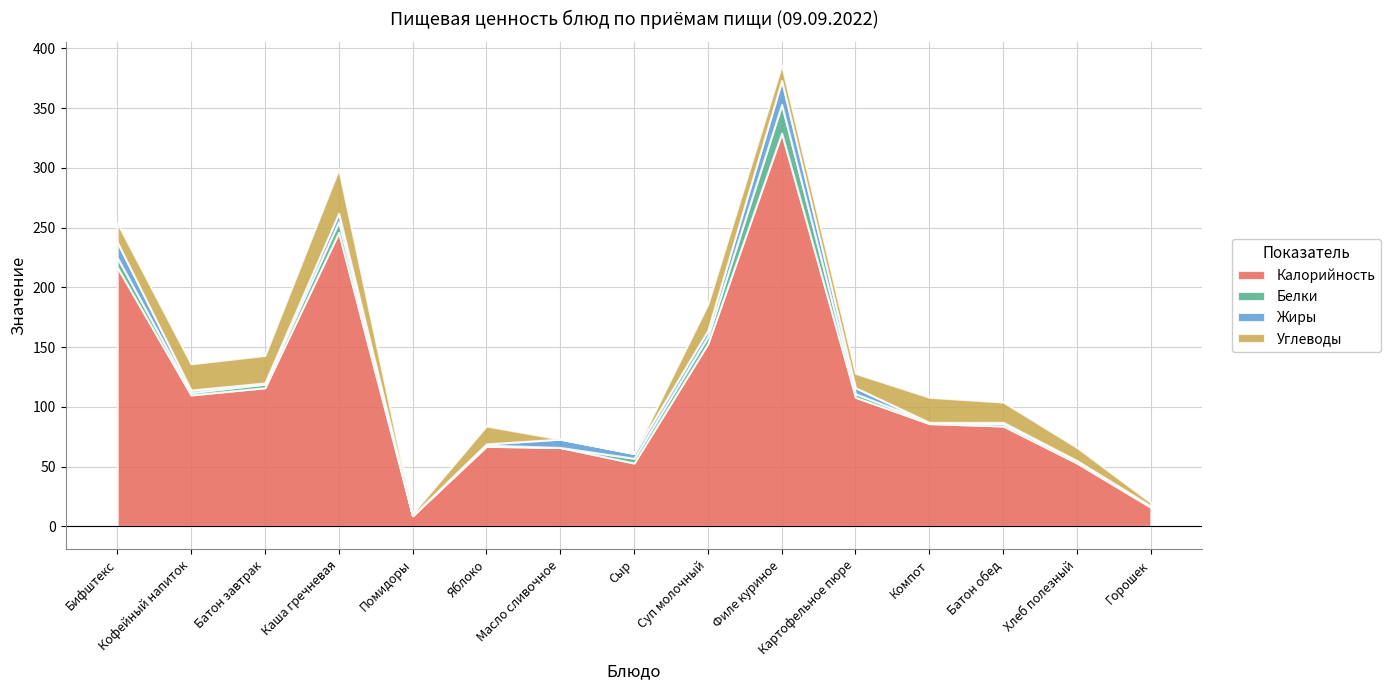

What is the total value across all series at Суп молочный?

186